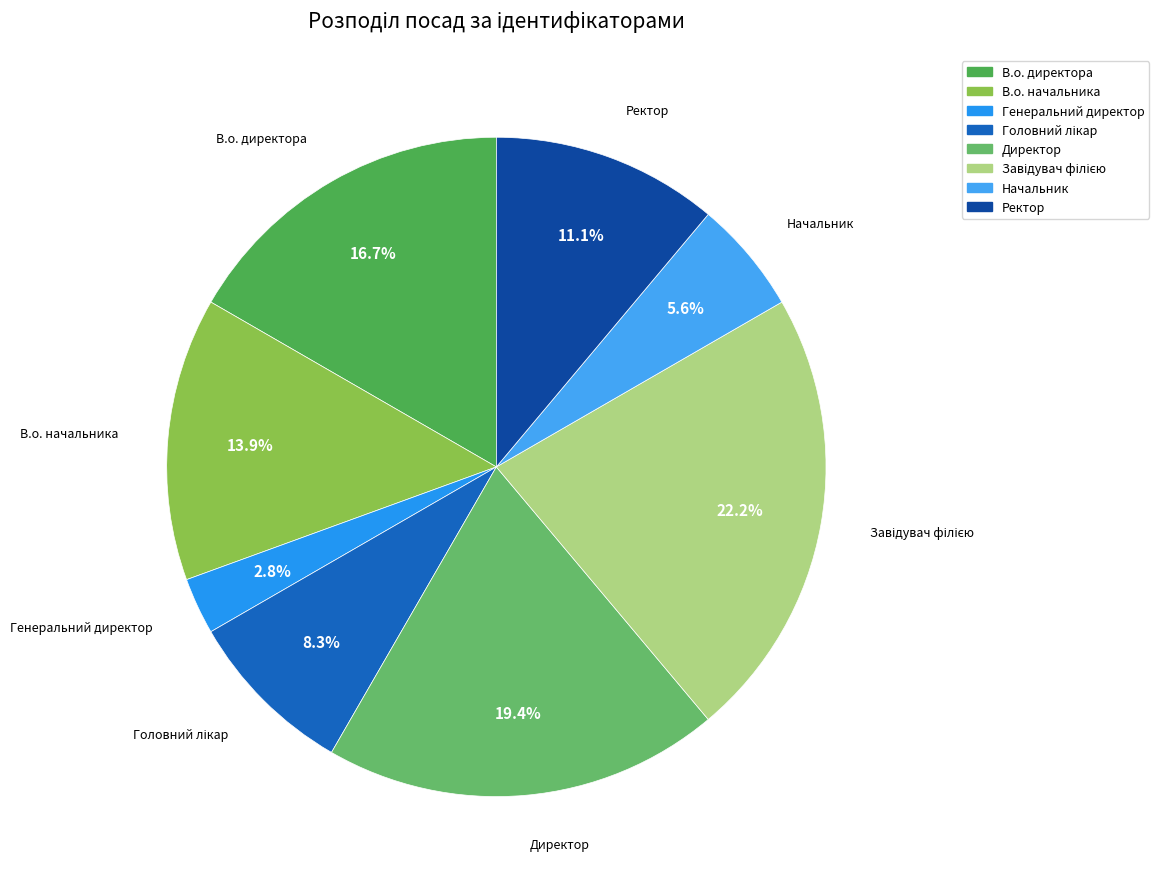

How many segments does this pie chart have?

8